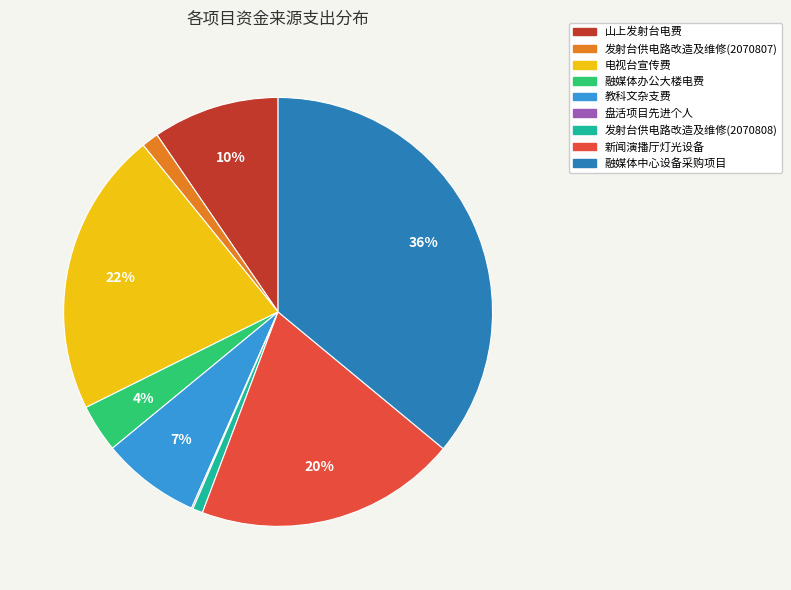

Is it true that 山上发射台电费 is 23% of the pie?

False